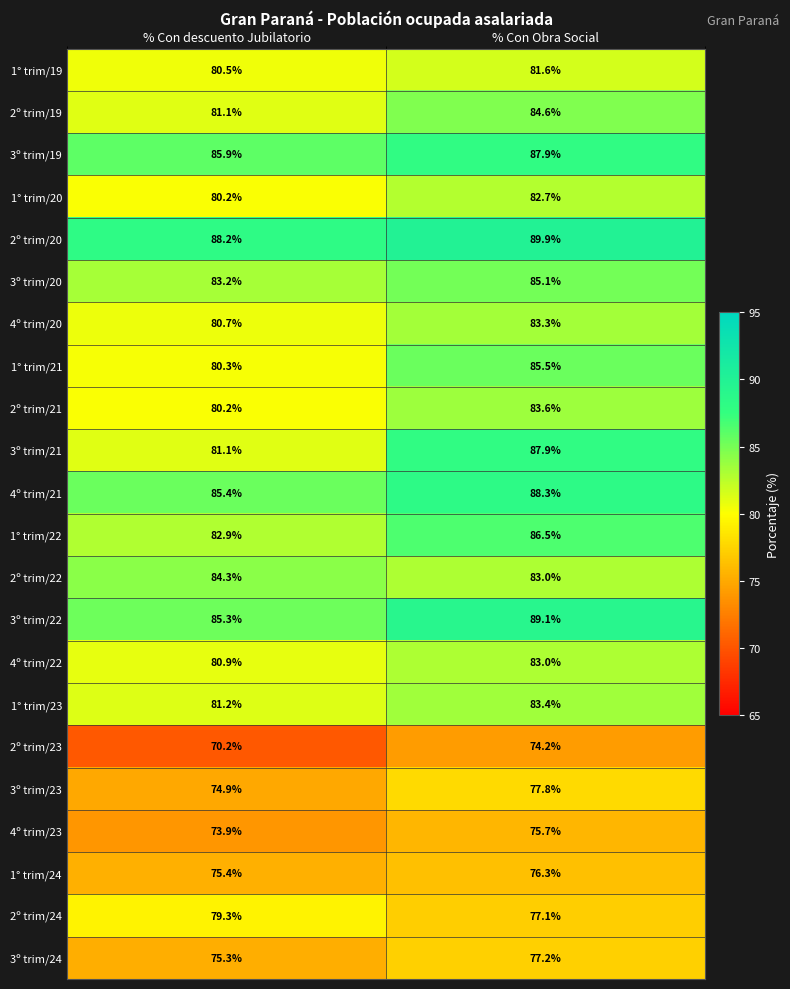

What is the approximate value of 3º trim/24 at % Con Obra Social?

77.2